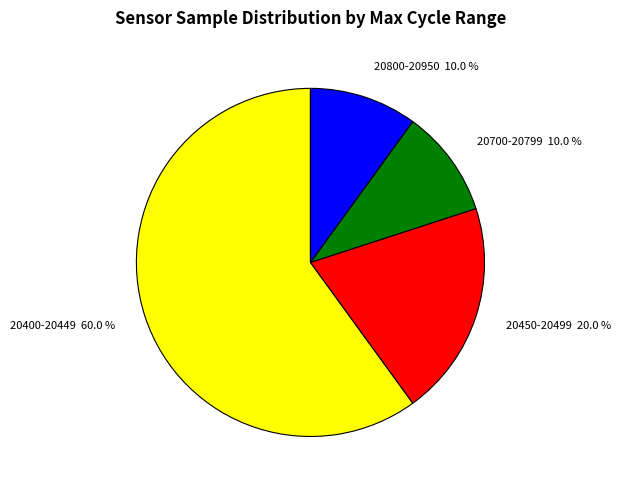

Approximately how many times larger is the value at 20800-20950 compared to 20700-20799?

1.0